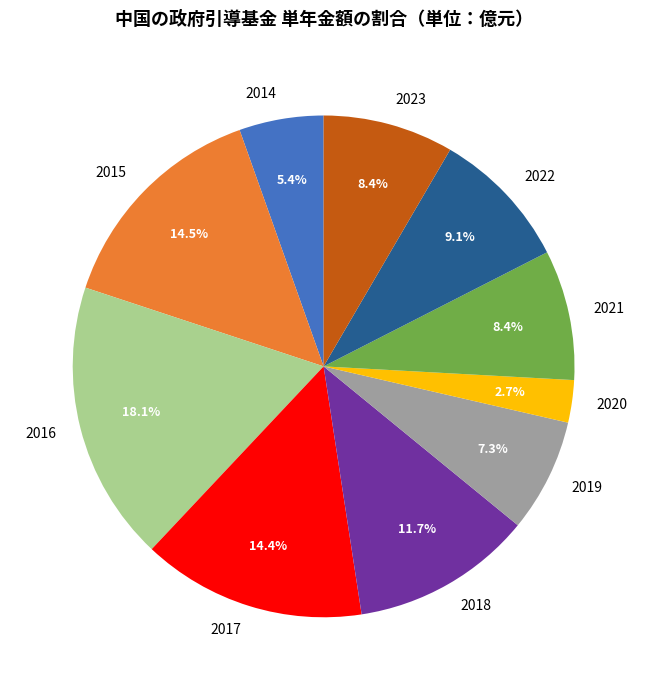

Does 2021 represent more than half of the total?

No